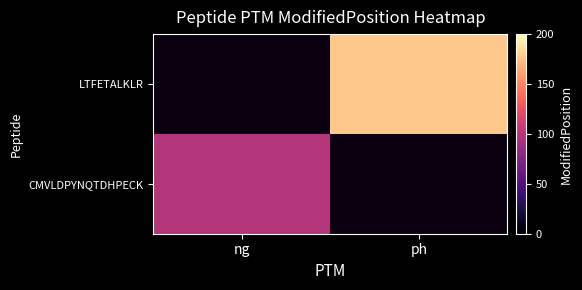

Reading right to left, what are all the values shown in this chart?

CMVLDPYNQTDHPECK: ph=0	ng=99
LTFETALKLR: ph=177	ng=0